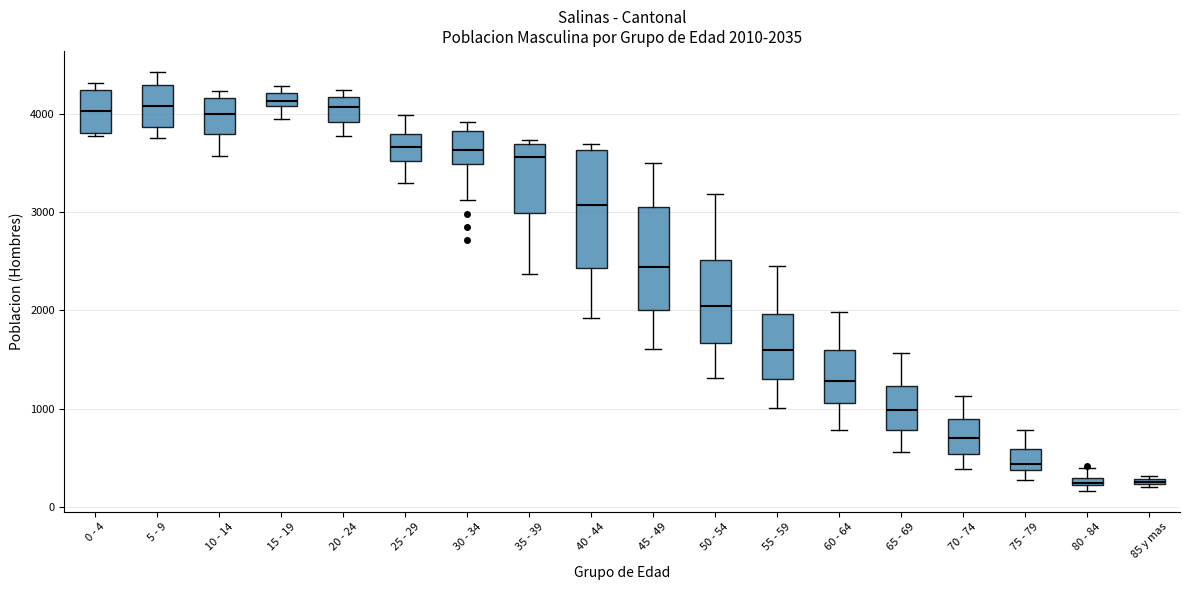

Which box is the tallest, from its lower edge to its upper edge?

40 - 44